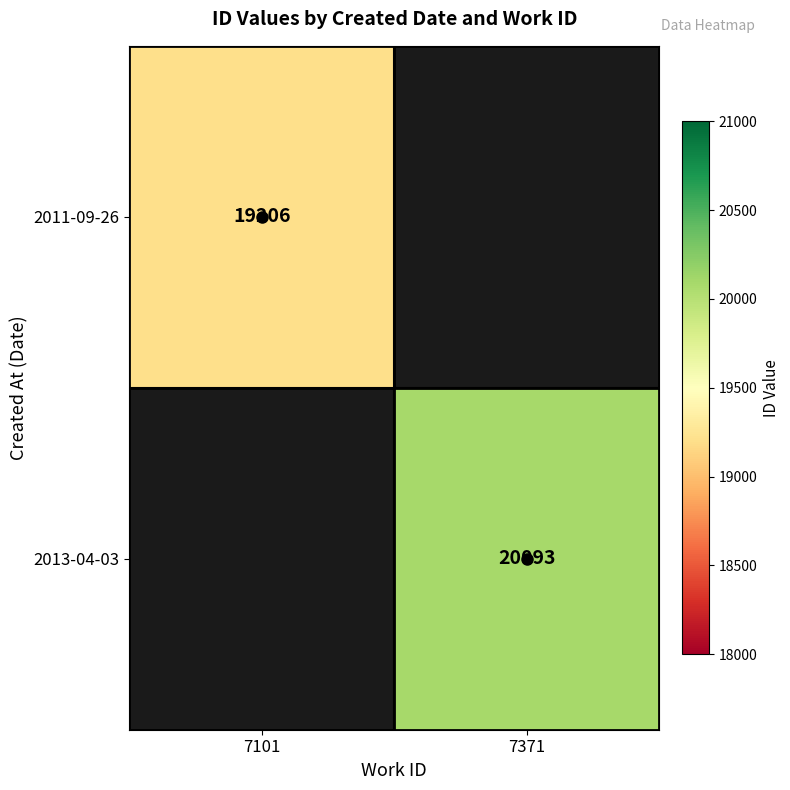

List the series in order of their overall mean, lowest first.

2011-09-26, 2013-04-03